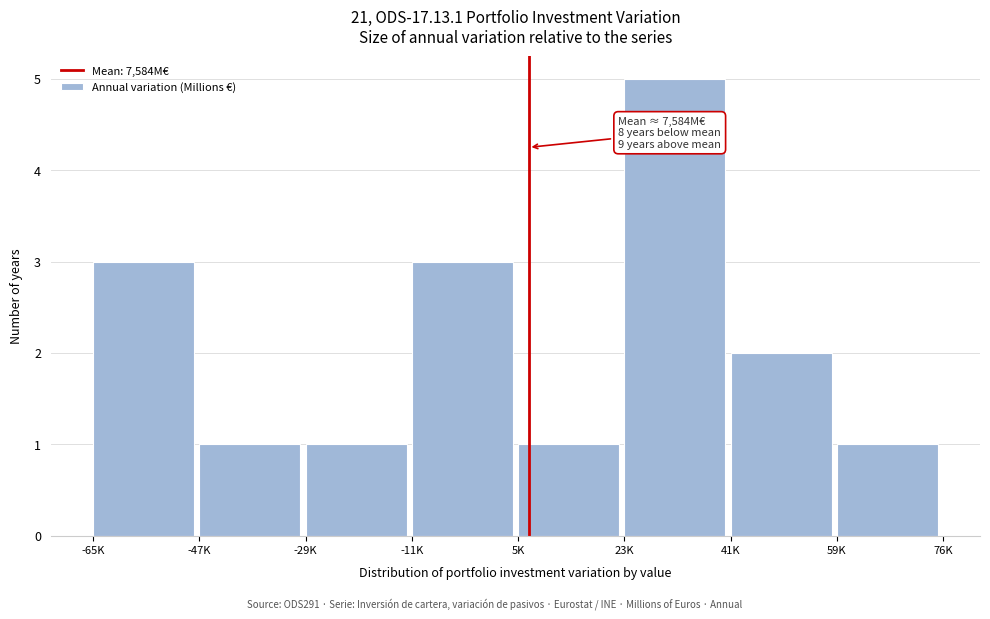

Reading left to right, extract all data points from this chart.

3	1	1	3	1	5	2	1